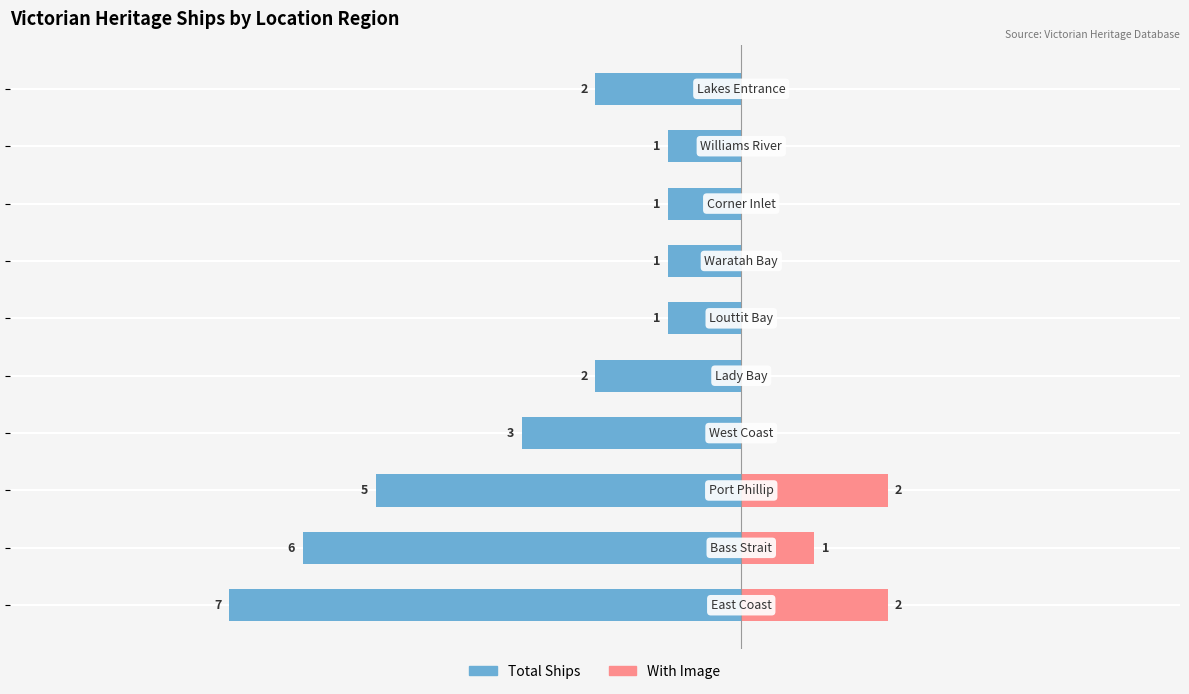

How many bars are there in total?

20